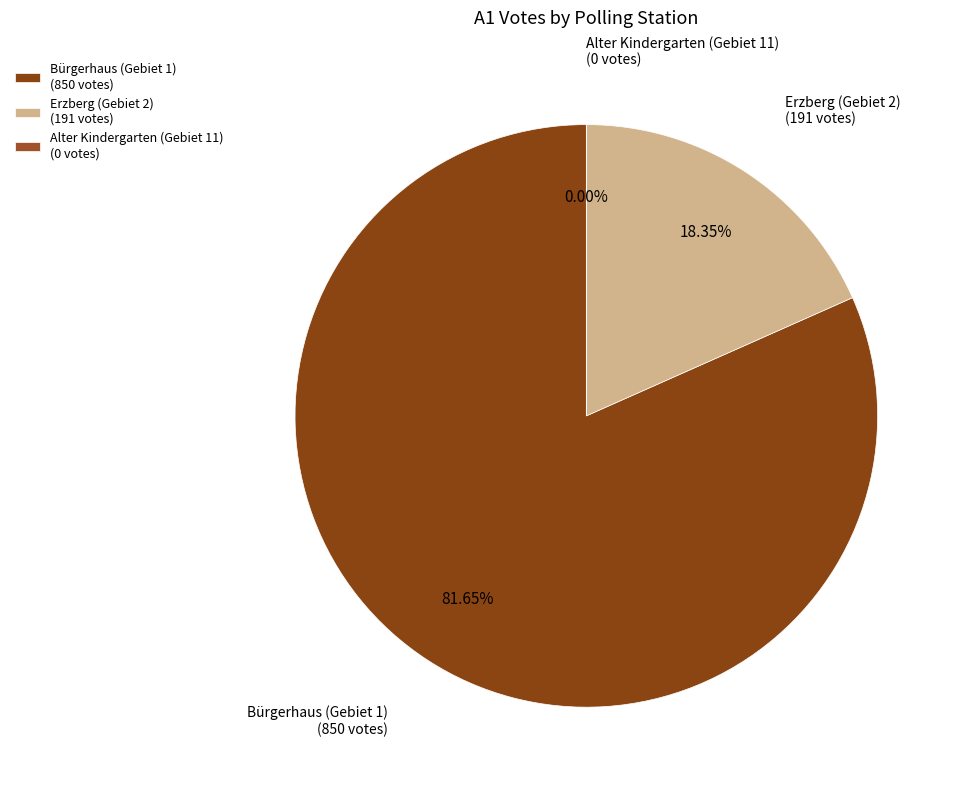

Does Alter Kindergarten (Gebiet 11) represent more than half of the total?

No